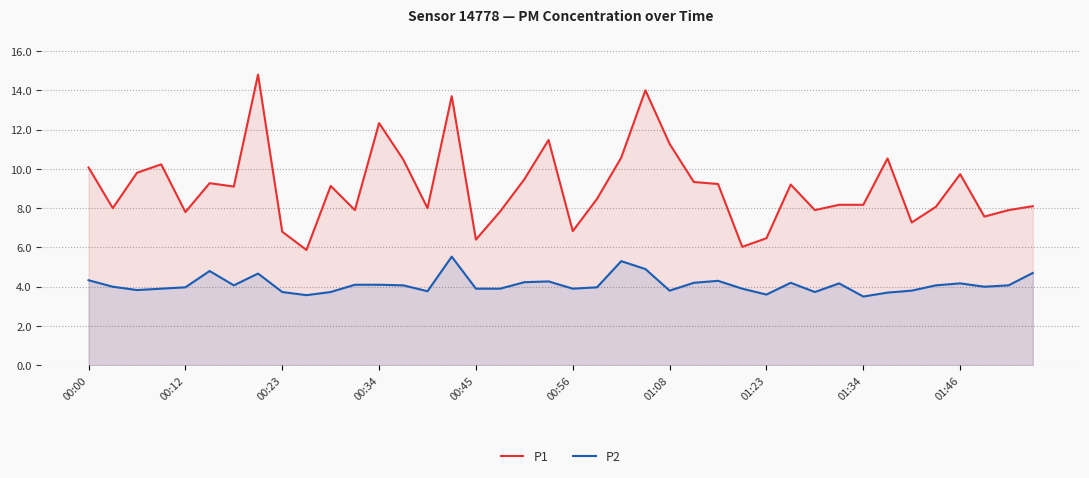

How many lines are shown in the chart?

2